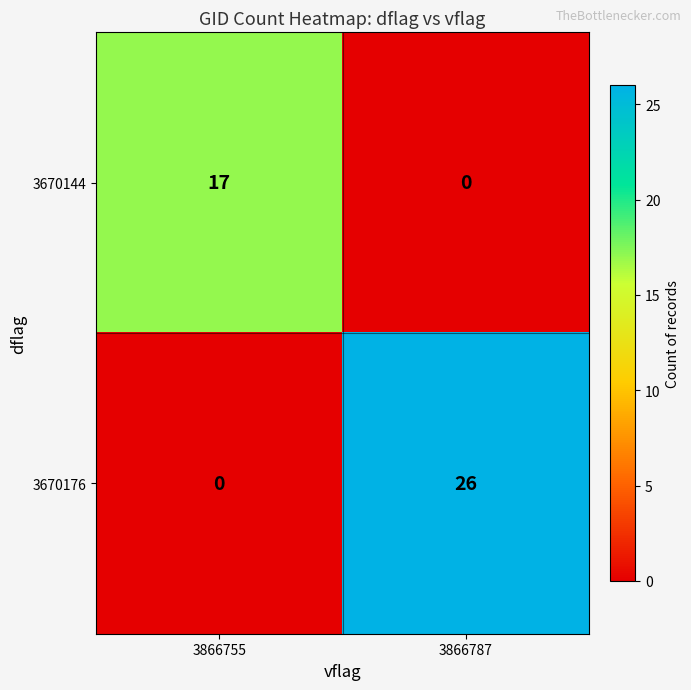

What is the spread (max minus min) of values at 3866755?

17